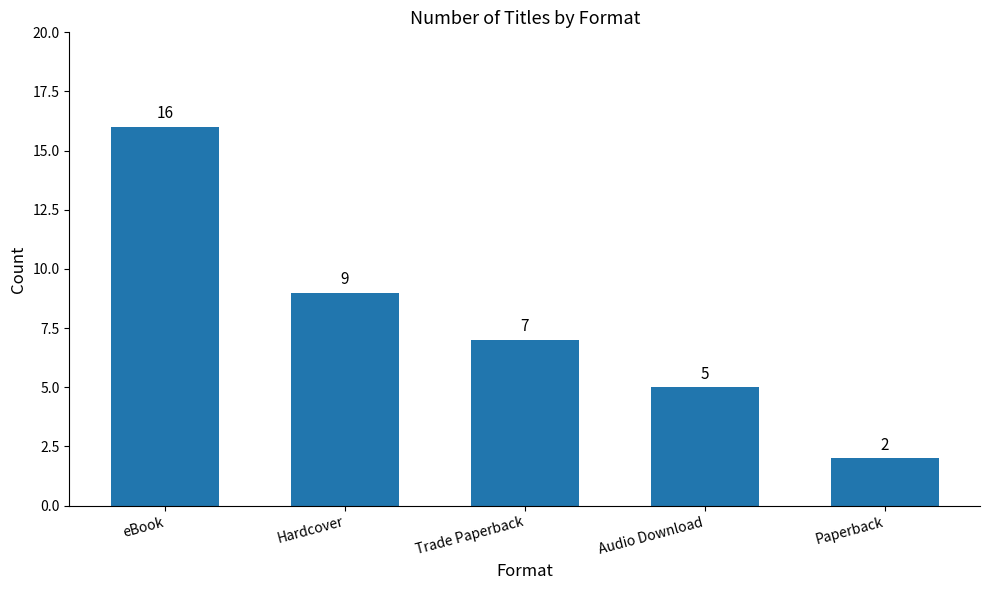

Reading left to right, transcribe all the data shown in this chart.

eBook=16	Hardcover=9	Trade Paperback=7	Audio Download=5	Paperback=2